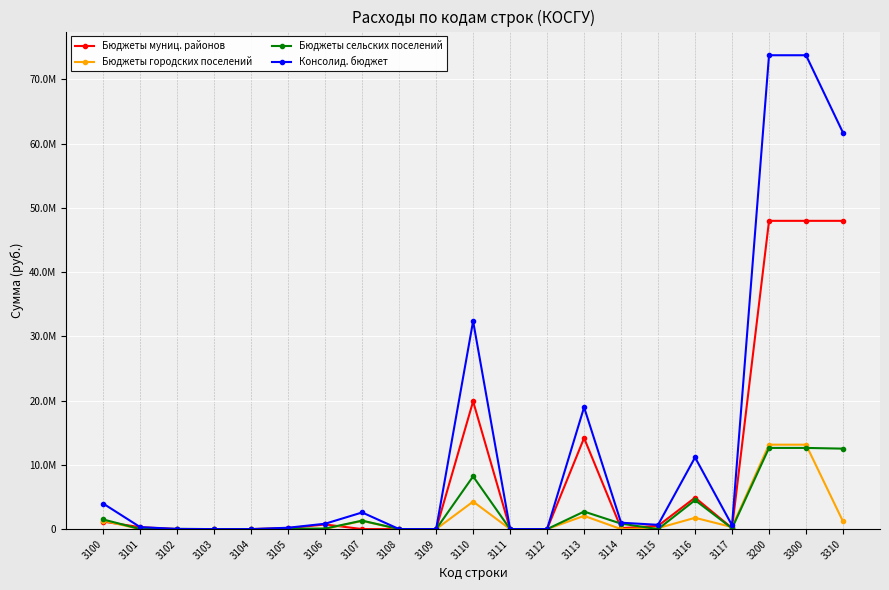

Which series has the widest spread of values?

Консолид. бюджет